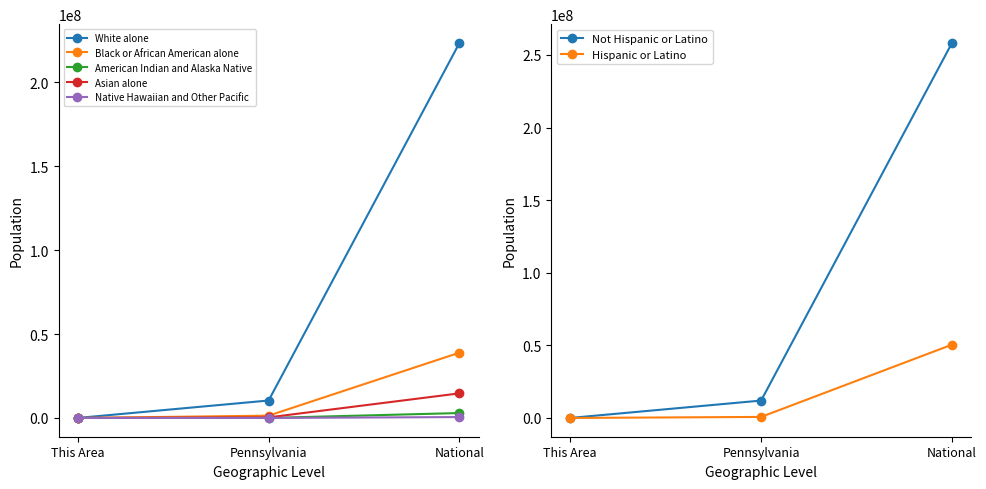

At National, list the series in order from largest to smallest.

White alone, Black or African American alone, Asian alone, American Indian and Alaska Native, Native Hawaiian and Other Pacific